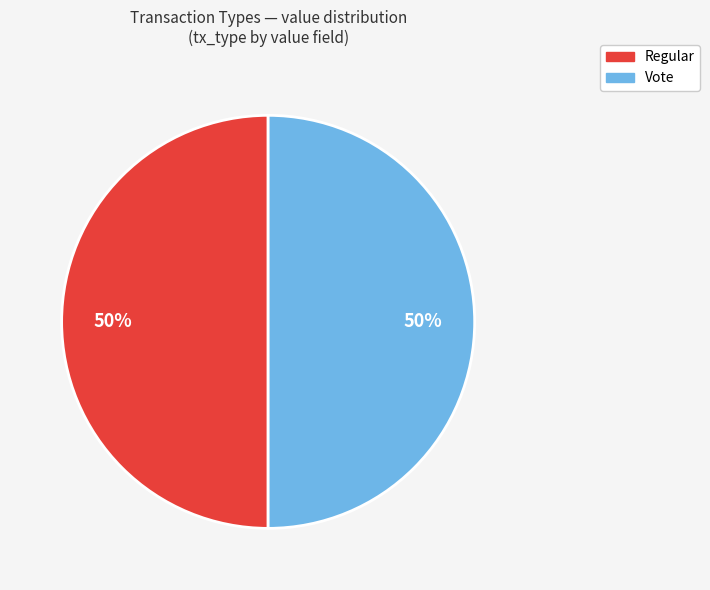

How many segments does this pie chart have?

2